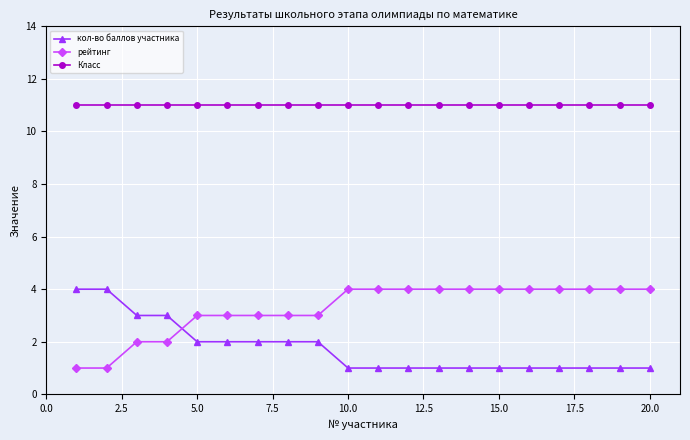

Which series has the largest total across all categories?

Класс